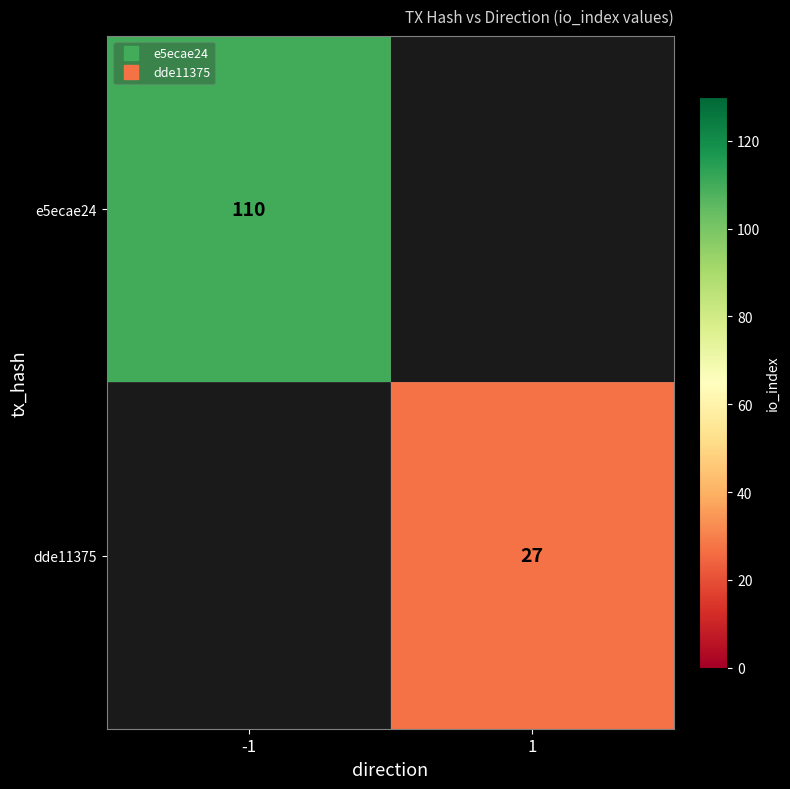

Read the dde11375 value at 1.

27.0